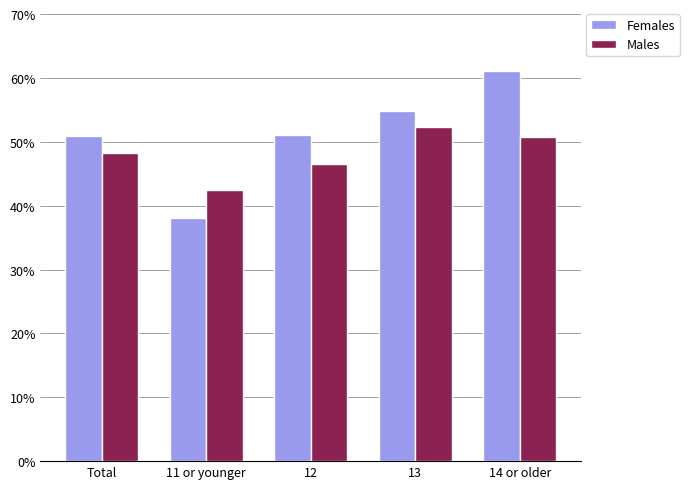

What is the maximum value for Males?

52.3